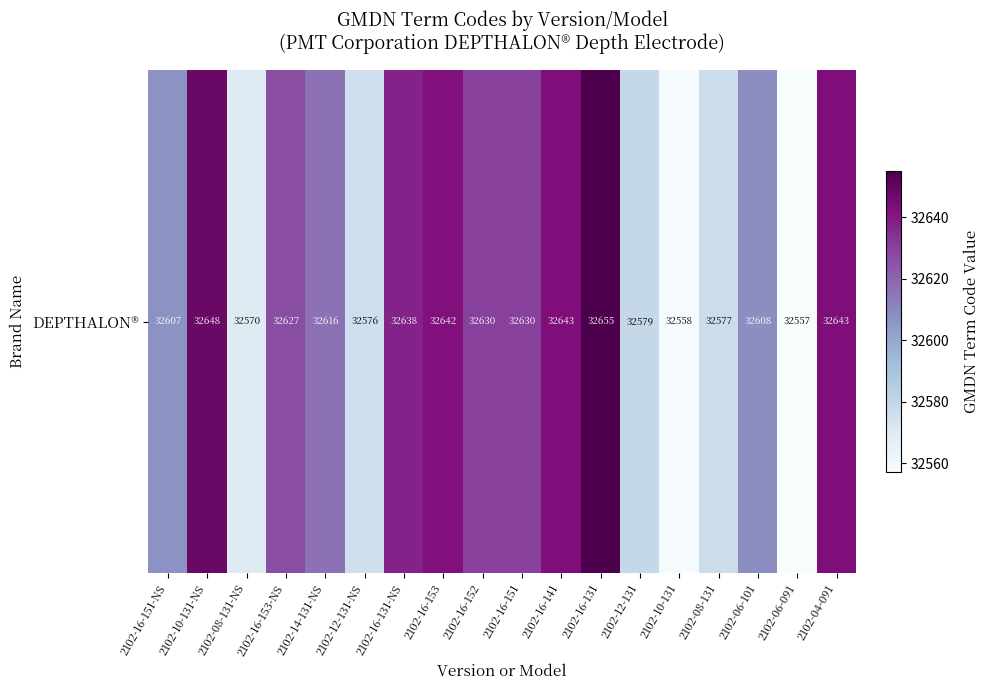

Which has a higher value, 2102-08-131 or 2102-10-131-NS?

2102-10-131-NS